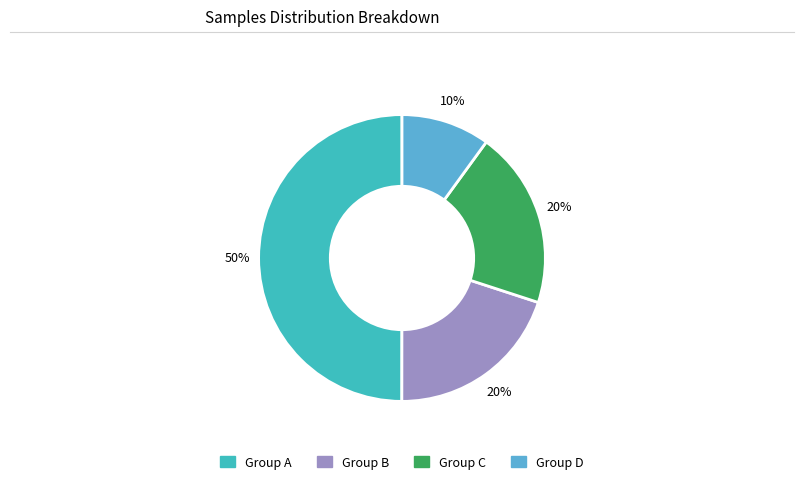

To the nearest percent, what is the difference between the largest and smallest slice percentages?

40%